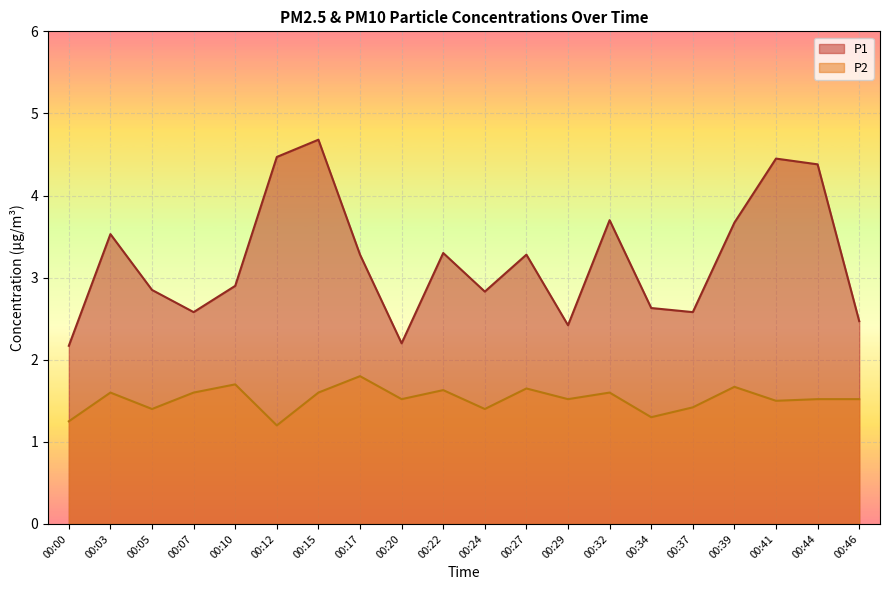

Which series has the widest spread of values?

P1